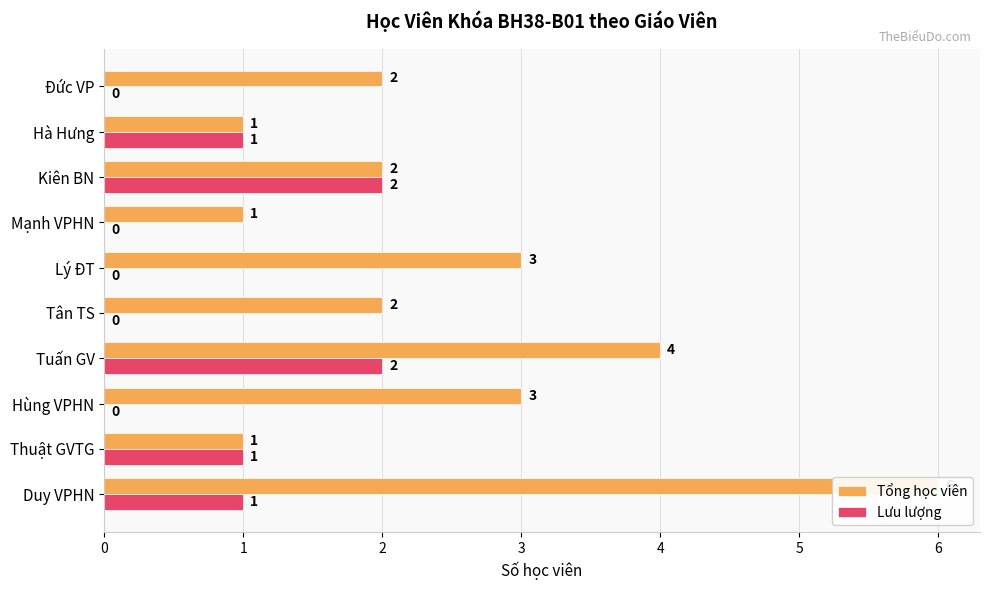

Is it true that Tổng học viên equals 3 at Lý ĐT?

True